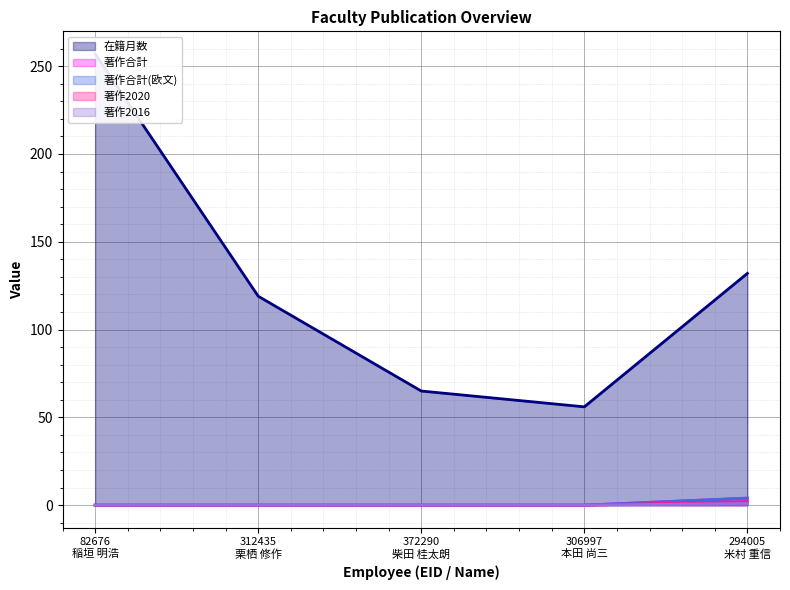

Reading right to left, extract all data points from this chart.

在籍月数: 294005
米村 重信=132	306997
本田 尚三=56	372290
柴田 桂太朗=65	312435
栗栖 修作=119	82676
稲垣 明浩=257
著作合計: 294005
米村 重信=4	306997
本田 尚三=0	372290
柴田 桂太朗=0	312435
栗栖 修作=0	82676
稲垣 明浩=0
著作合計(欧文): 294005
米村 重信=4	306997
本田 尚三=0	372290
柴田 桂太朗=0	312435
栗栖 修作=0	82676
稲垣 明浩=0
著作2020: 294005
米村 重信=2	306997
本田 尚三=0	372290
柴田 桂太朗=0	312435
栗栖 修作=0	82676
稲垣 明浩=0
著作2016: 294005
米村 重信=1	306997
本田 尚三=0	372290
柴田 桂太朗=0	312435
栗栖 修作=0	82676
稲垣 明浩=0